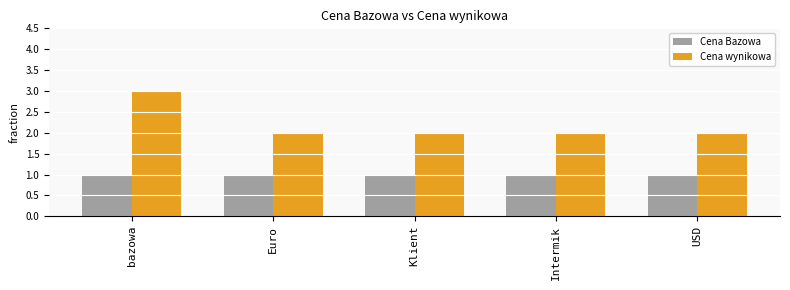

The Cena wynikowa series shows 2 at Euro. True or false?

True